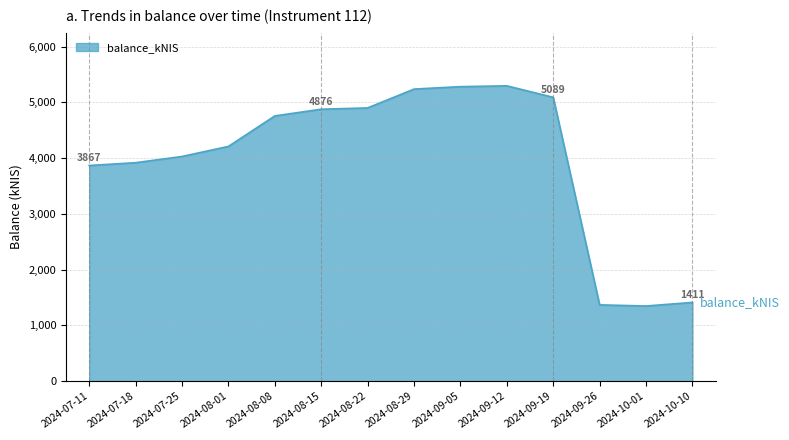

How many lines are shown in the chart?

1